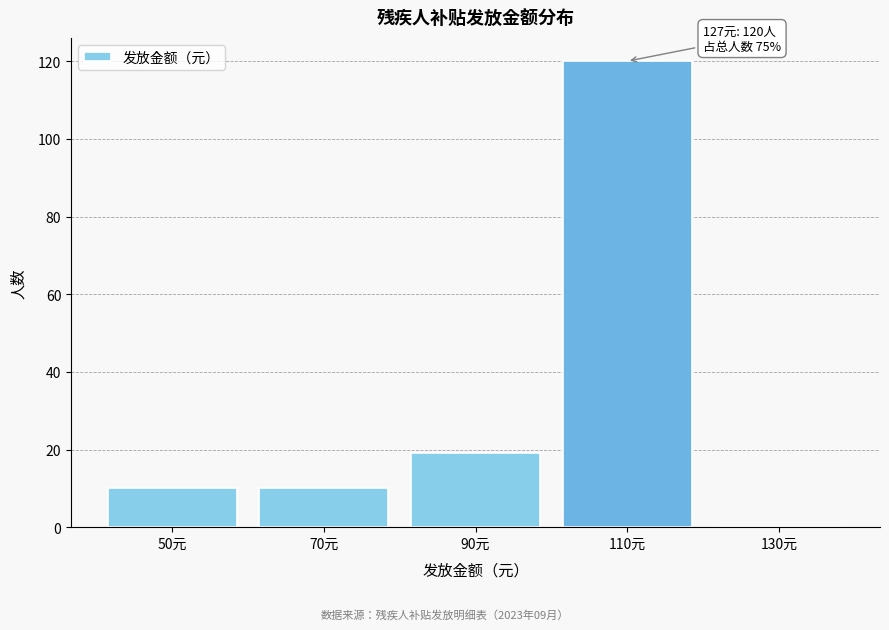

Reading left to right, list all the values displayed in this chart.

50元=10	70元=10	90元=19	110元=120	130元=0